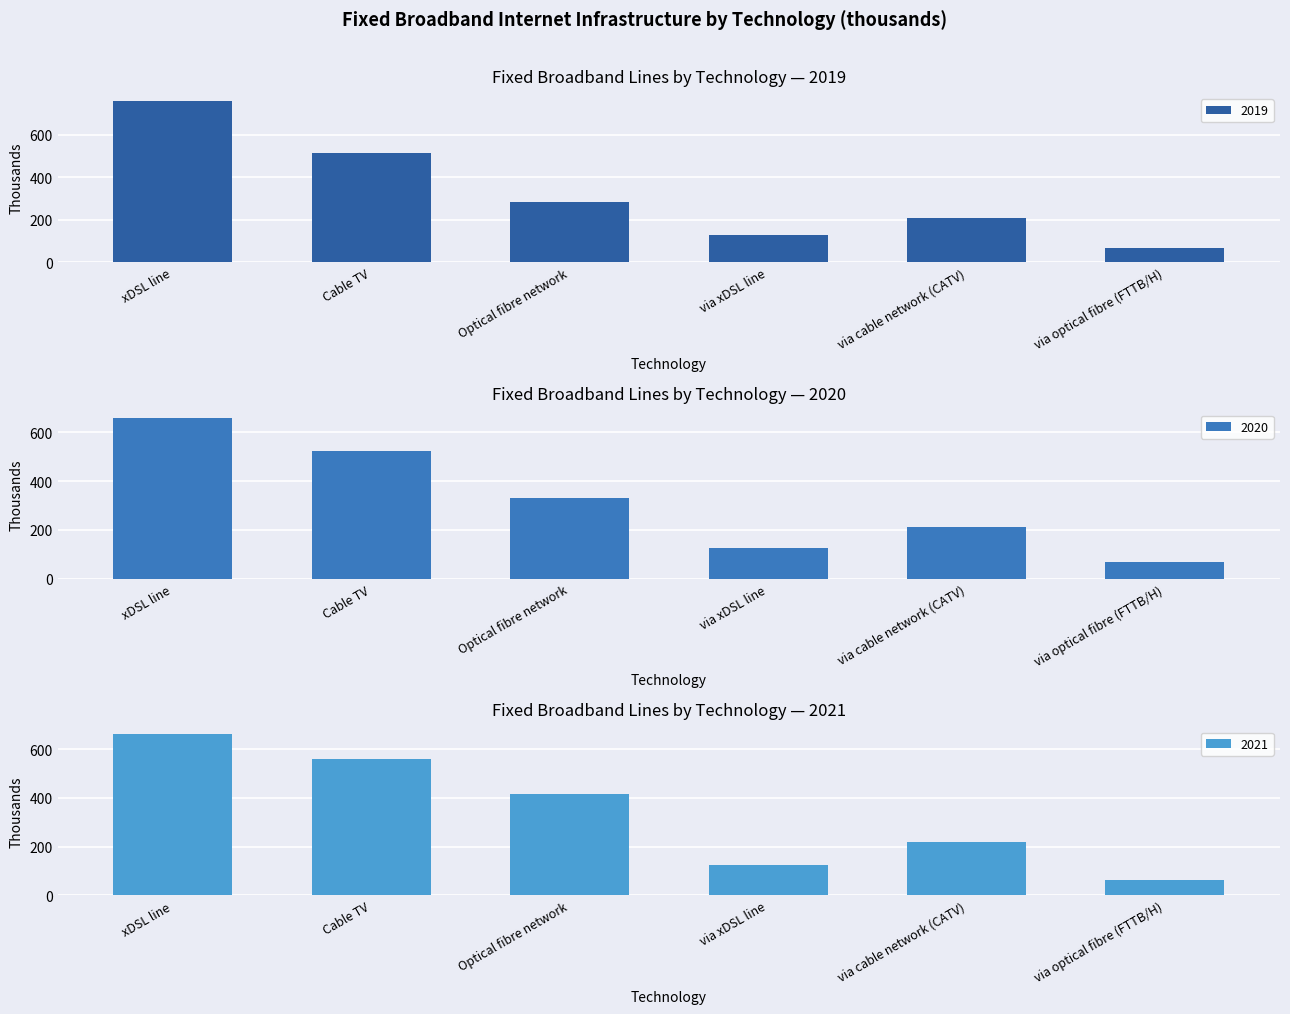

Reading left to right, what are all the values shown in this chart?

2019: 757.5	512.0	281.6	129.1	209.0	66.6
2020: 659.3	524.8	332.9	125.1	212.0	67.9
2021: 659.9	560.0	414.7	123.8	219.3	64.4